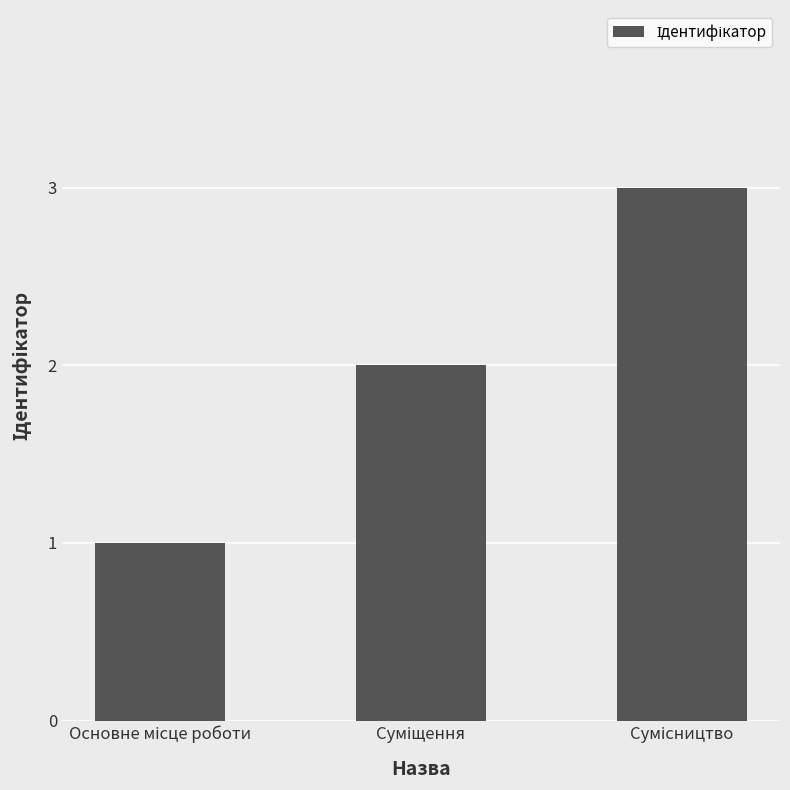

Count the values in the range 1 to 3.

3